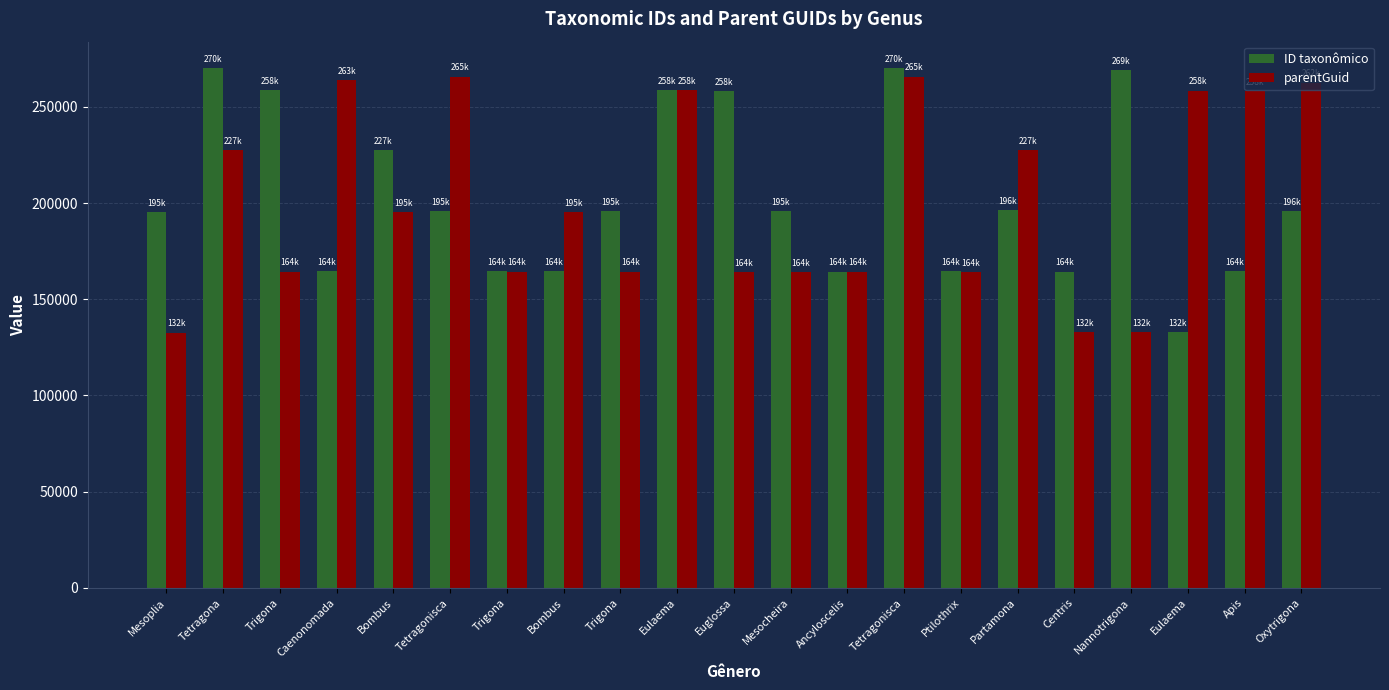

What are all the series names shown in the legend?

ID taxonômico, parentGuid